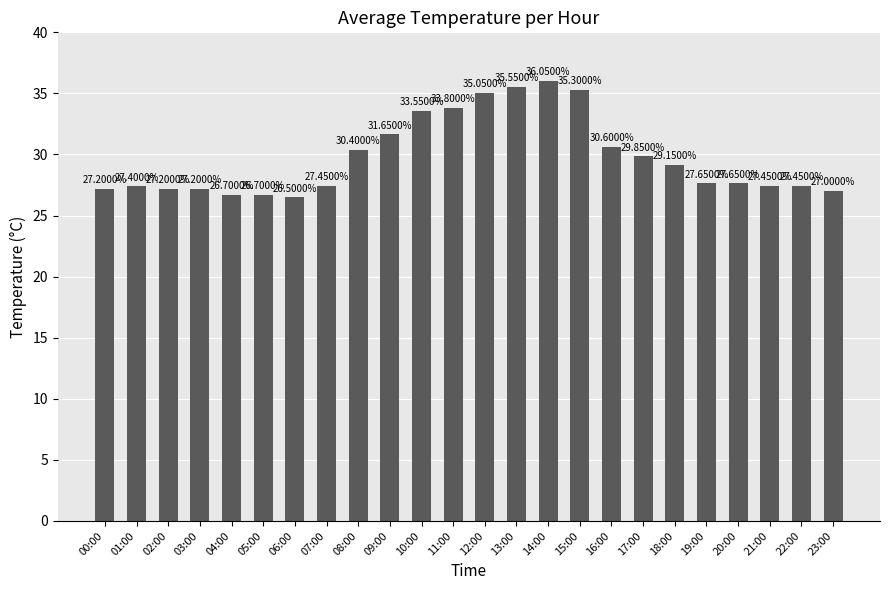

Are the bars horizontal?

No